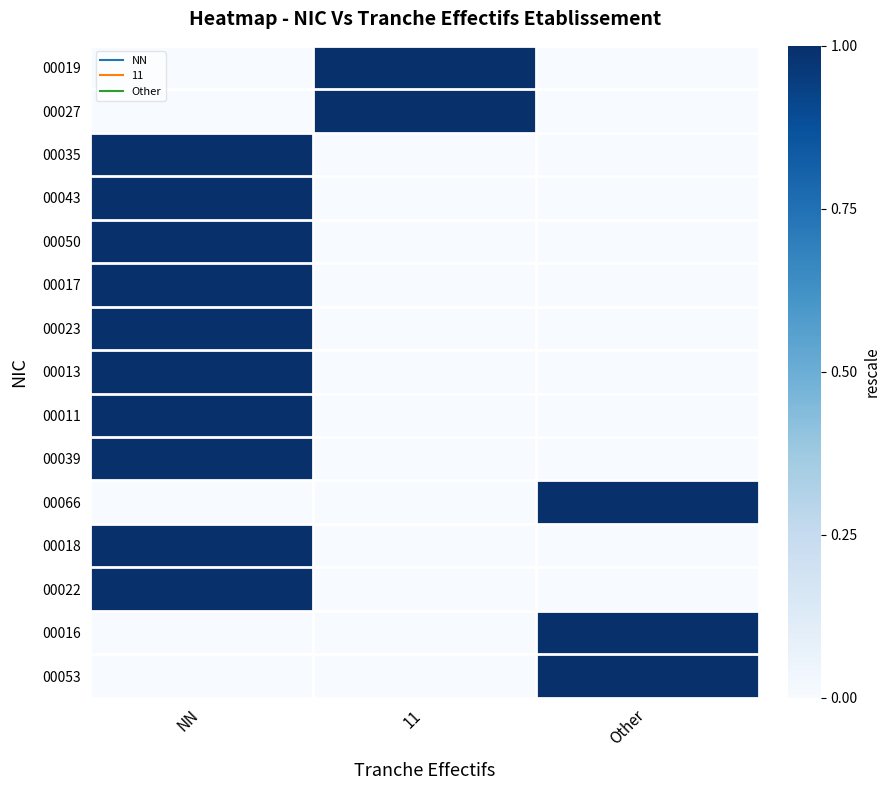

At 11, list the series in order from smallest to largest.

00035, 00043, 00050, 00017, 00023, 00013, 00011, 00039, 00066, 00018, 00022, 00016, 00053, 00019, 00027